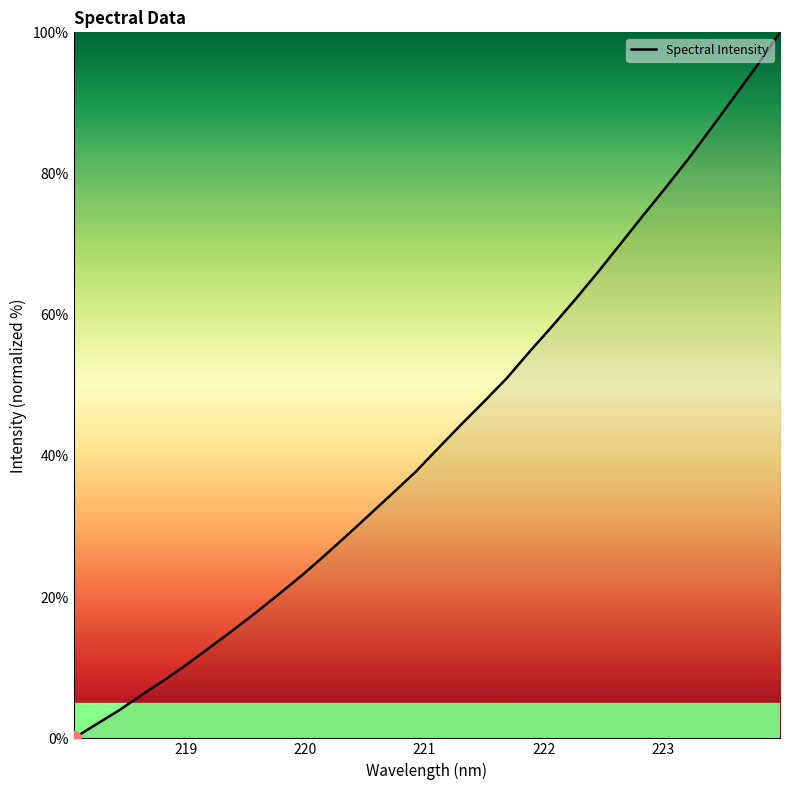

How many values exceed 41?

16